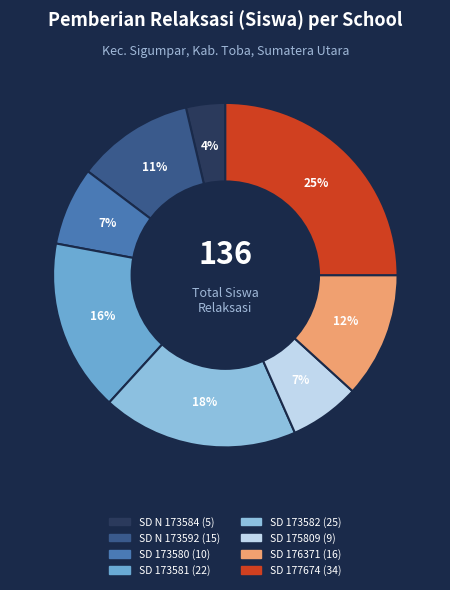

Is there a majority slice in this chart?

No